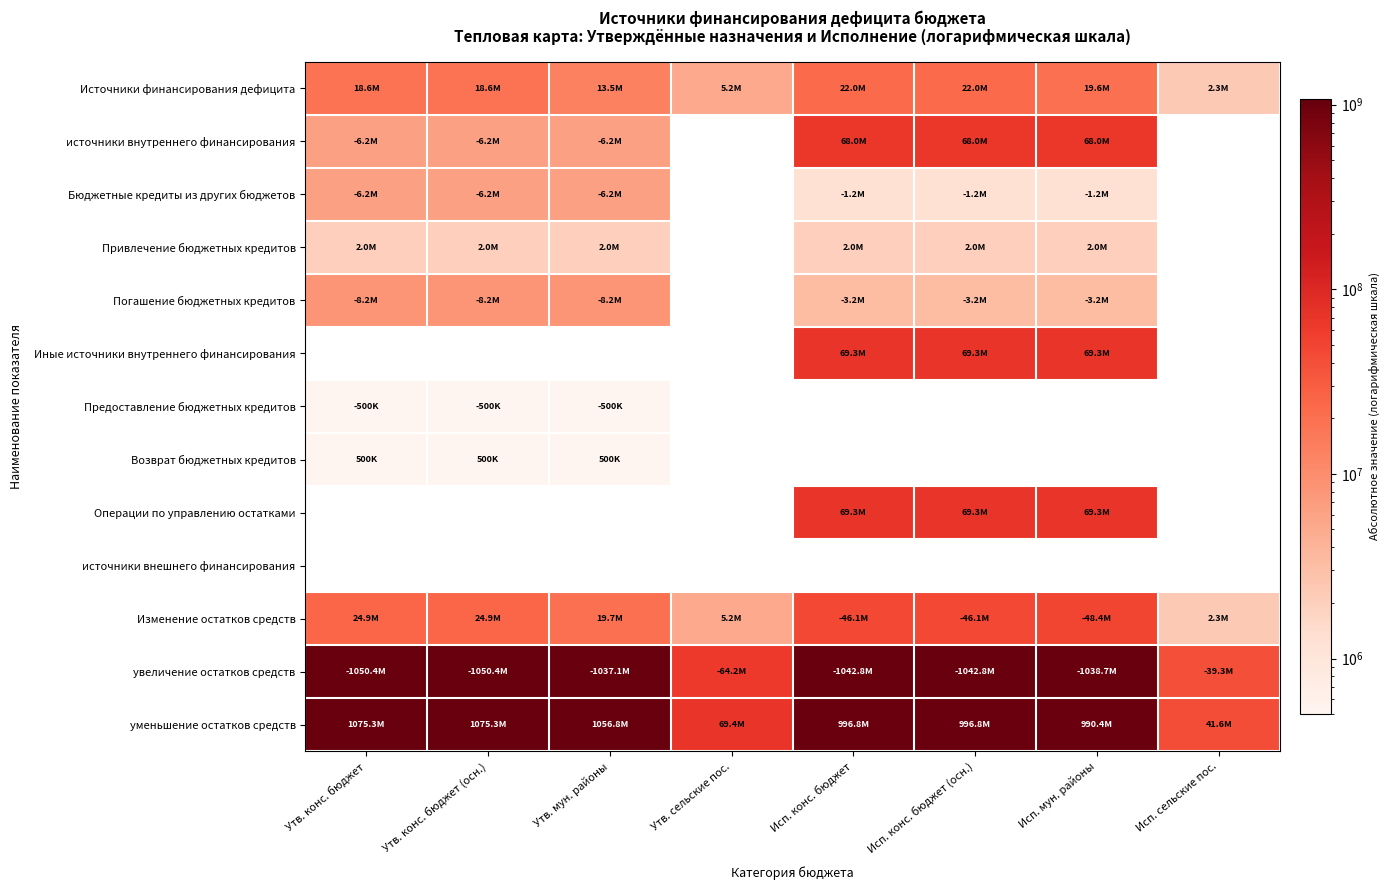

Count the number of categories in the chart.

8